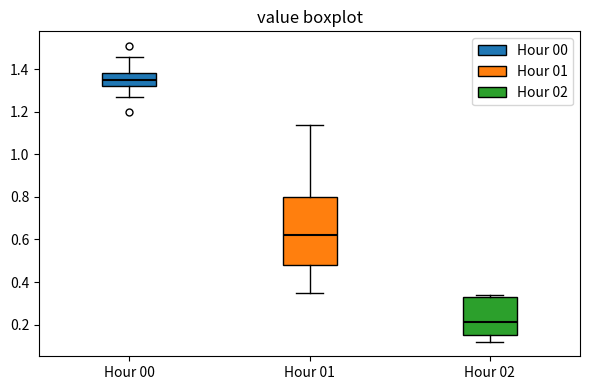

Reading left to right, read every box against the y-axis: the position of its median line, the range the box covers, and the ends of its whiskers. The values are not printed on the chart, so give them approximately, as read against the axis.

Hour 00: median 1.36, box 1.32 to 1.38, whiskers 1.28 to 1.46
Hour 01: median 0.62, box 0.48 to 0.80, whiskers 0.36 to 1.14
Hour 02: median 0.22, box 0.16 to 0.34, whiskers 0.12 to 0.34 (just above the box's upper edge)